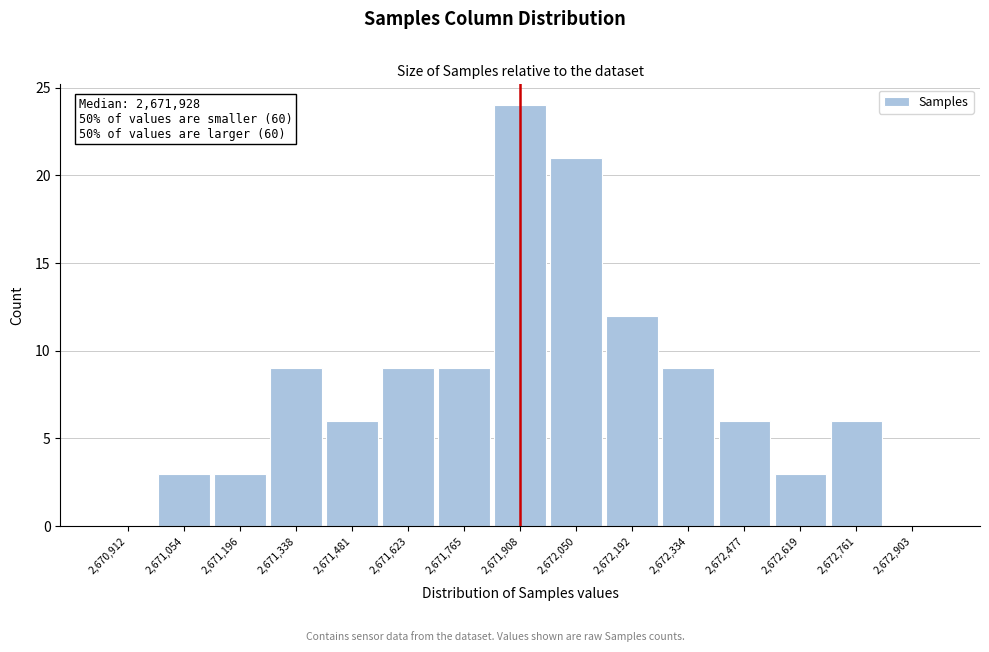

Over which range of the x-axis is the bar tallest?

2671840 to 2671980